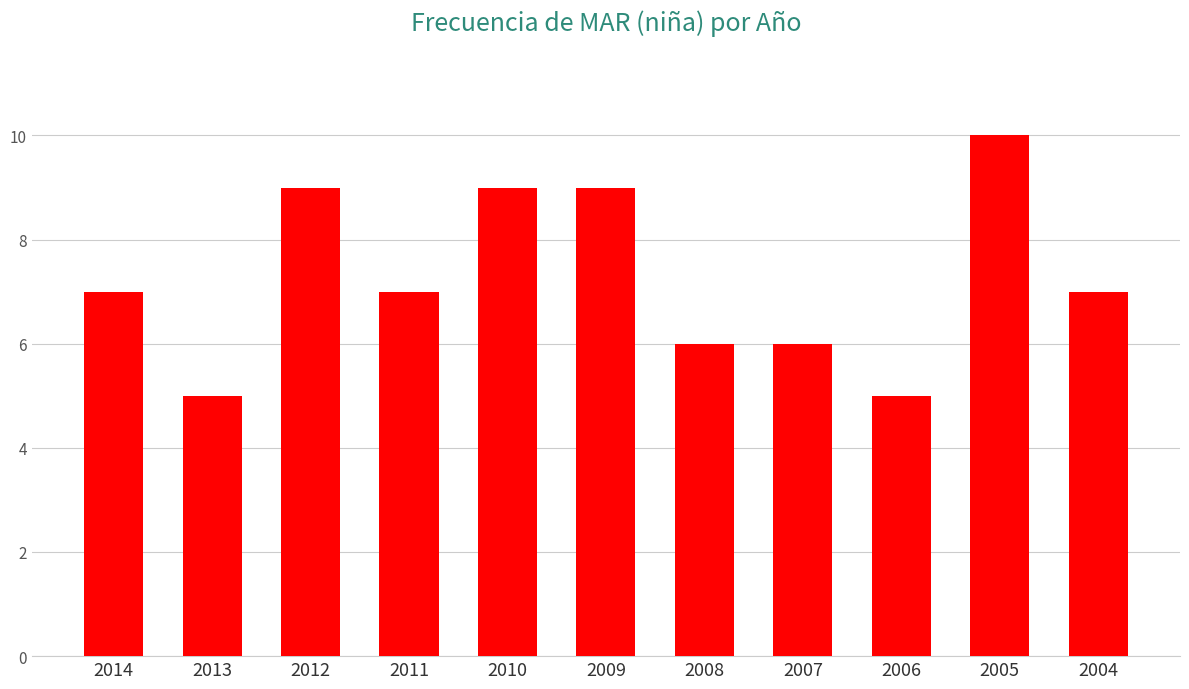

Count the values in the range 6 to 9.

8